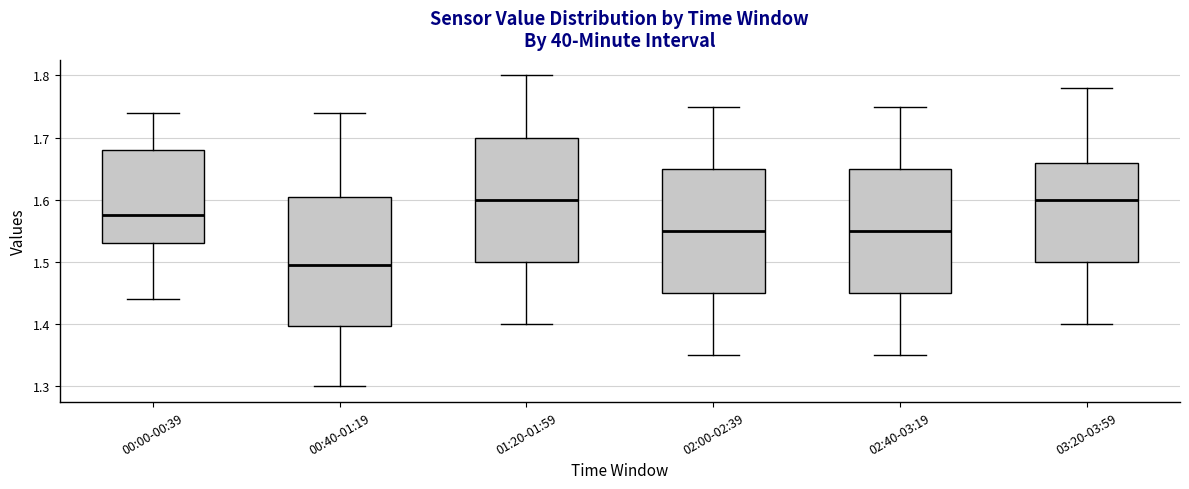

Where does the upper whisker of the box for 00:40-01:19 end on the y-axis? The values are not printed on the chart, so give them approximately, as read against the axis.

1.74